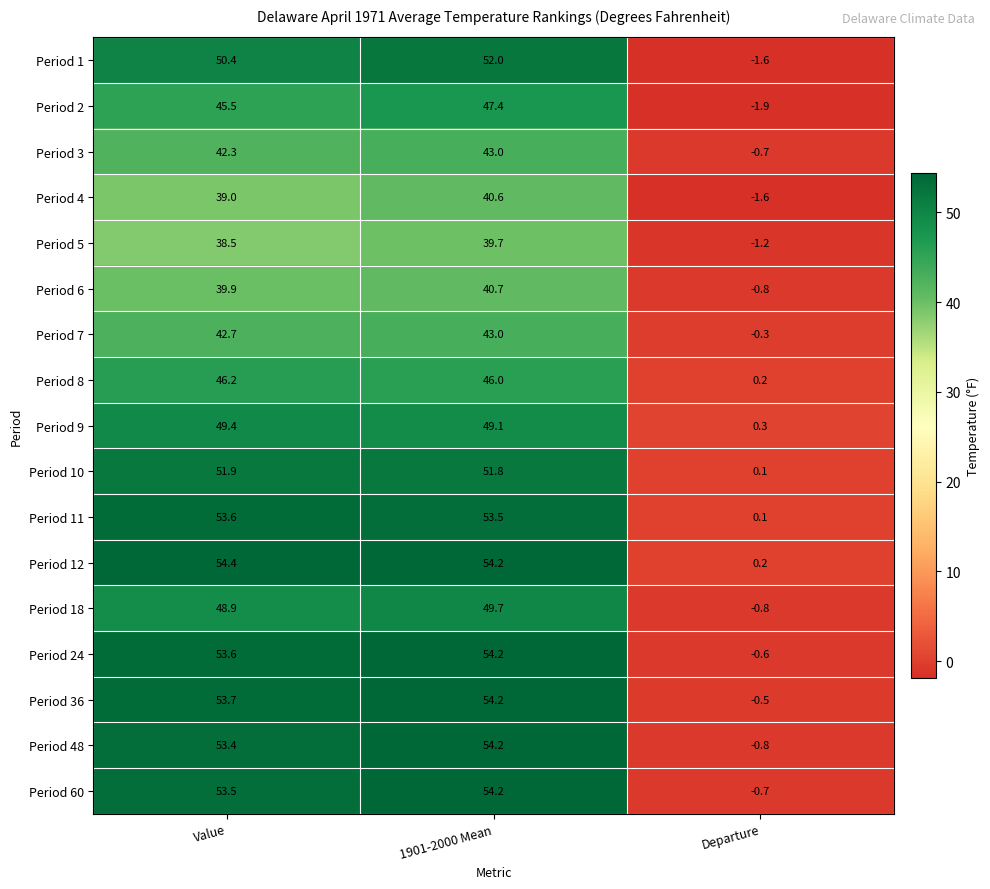

What is the maximum value shown in the chart?

54.4